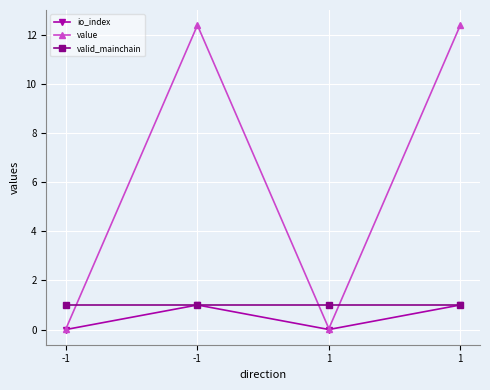

At which label does io_index reach its minimum?

-1